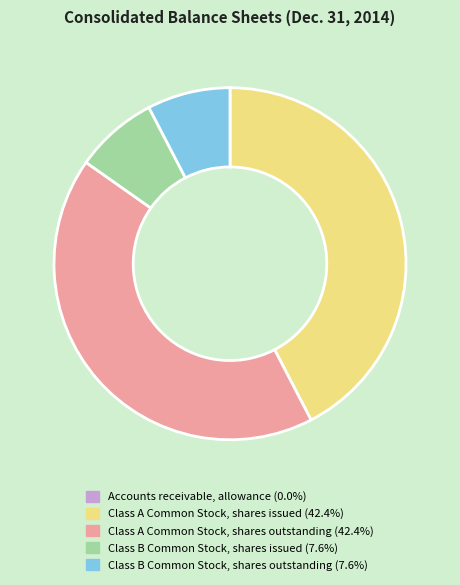

The Class B Common Stock, shares issued slice represents 8% of the pie. True or false?

True